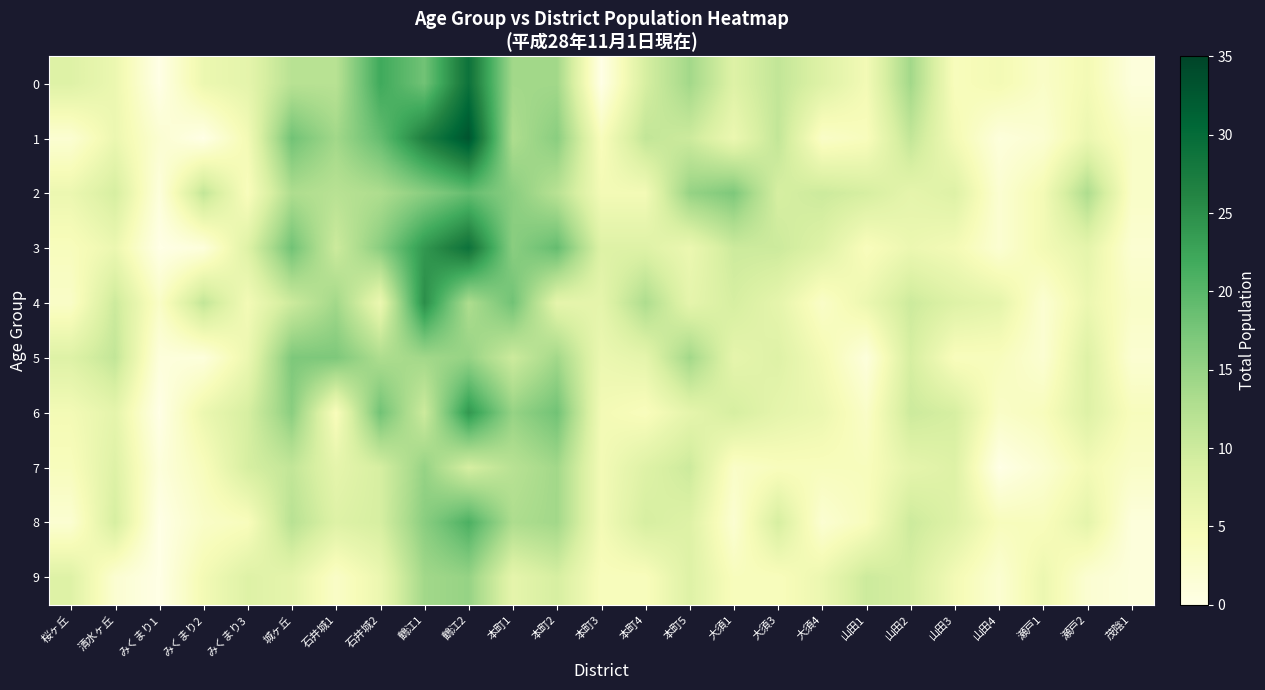

Reading right to left, what are all the values shown in this chart?

0: 茂陰1=1	瀬戸2=5	瀬戸1=3	山田4=5	山田3=4	山田2=14	山田1=5	大須4=8	大須3=11	大須1=8	本町5=14	本町4=9	本町3=0	本町2=14	本町1=14	鶴江2=29	鶴江1=18	石井城2=22	石井城1=12	城ヶ丘=12	みくまり3=7	みくまり2=6	みくまり1=0	清水ヶ丘=6	桜ヶ丘=8
1: 茂陰1=3	瀬戸2=6	瀬戸1=2	山田4=1	山田3=5	山田2=11	山田1=4	大須4=3	大須3=11	大須1=6	本町5=10	本町4=11	本町3=4	本町2=16	本町1=13	鶴江2=33	鶴江1=27	石井城2=19	石井城1=14	城ヶ丘=18	みくまり3=5	みくまり2=0	みくまり1=2	清水ヶ丘=6	桜ヶ丘=2
2: 茂陰1=3	瀬戸2=13	瀬戸1=5	山田4=2	山田3=8	山田2=7	山田1=9	大須4=10	大須3=9	大須1=17	本町5=15	本町4=5	本町3=5	本町2=12	本町1=16	鶴江2=19	鶴江1=16	石井城2=13	石井城1=12	城ヶ丘=13	みくまり3=4	みくまり2=11	みくまり1=1	清水ヶ丘=9	桜ヶ丘=6
3: 茂陰1=2	瀬戸2=7	瀬戸1=5	山田4=2	山田3=5	山田2=6	山田1=4	大須4=8	大須3=10	大須1=10	本町5=6	本町4=8	本町3=8	本町2=19	本町1=16	鶴江2=29	鶴江1=24	石井城2=16	石井城1=10	城ヶ丘=18	みくまり3=8	みくまり2=1	みくまり1=0	清水ヶ丘=6	桜ヶ丘=4
4: 茂陰1=3	瀬戸2=6	瀬戸1=2	山田4=7	山田3=8	山田2=10	山田1=6	大須4=3	大須3=7	大須1=9	本町5=7	本町4=13	本町3=7	本町2=7	本町1=18	鶴江2=13	鶴江1=25	石井城2=6	石井城1=14	城ヶ丘=10	みくまり3=5	みくまり2=11	みくまり1=3	清水ヶ丘=10	桜ヶ丘=3
5: 茂陰1=2	瀬戸2=8	瀬戸1=2	山田4=4	山田3=4	山田2=9	山田1=1	大須4=5	大須3=8	大須1=7	本町5=14	本町4=7	本町3=6	本町2=14	本町1=10	鶴江2=15	鶴江1=14	石井城2=13	石井城1=17	城ヶ丘=17	みくまり3=6	みくまり2=1	みくまり1=1	清水ヶ丘=11	桜ヶ丘=8
6: 茂陰1=4	瀬戸2=8	瀬戸1=4	山田4=3	山田3=9	山田2=10	山田1=3	大須4=6	大須3=7	大須1=9	本町5=7	本町4=4	本町3=5	本町2=18	本町1=15	鶴江2=24	鶴江1=10	石井城2=18	石井城1=4	城ヶ丘=16	みくまり3=9	みくまり2=6	みくまり1=0	清水ヶ丘=7	桜ヶ丘=5
7: 茂陰1=3	瀬戸2=5	瀬戸1=2	山田4=0	山田3=8	山田2=7	山田1=4	大須4=4	大須3=4	大須1=3	本町5=10	本町4=8	本町3=5	本町2=14	本町1=12	鶴江2=9	鶴江1=15	石井城2=9	石井城1=7	城ヶ丘=11	みくまり3=9	みくまり2=4	みくまり1=1	清水ヶ丘=8	桜ヶ丘=4
8: 茂陰1=1	瀬戸2=7	瀬戸1=4	山田4=4	山田3=8	山田2=10	山田1=4	大須4=2	大須3=9	大須1=2	本町5=8	本町4=9	本町3=5	本町2=14	本町1=13	鶴江2=21	鶴江1=16	石井城2=9	石井城1=8	城ヶ丘=12	みくまり3=4	みくまり2=3	みくまり1=0	清水ヶ丘=9	桜ヶ丘=2
9: 茂陰1=1	瀬戸2=2	瀬戸1=6	山田4=2	山田3=5	山田2=9	山田1=10	大須4=6	大須3=4	大須1=4	本町5=8	本町4=4	本町3=4	本町2=9	本町1=7	鶴江2=15	鶴江1=14	石井城2=6	石井城1=3	城ヶ丘=7	みくまり3=8	みくまり2=5	みくまり1=0	清水ヶ丘=2	桜ヶ丘=8